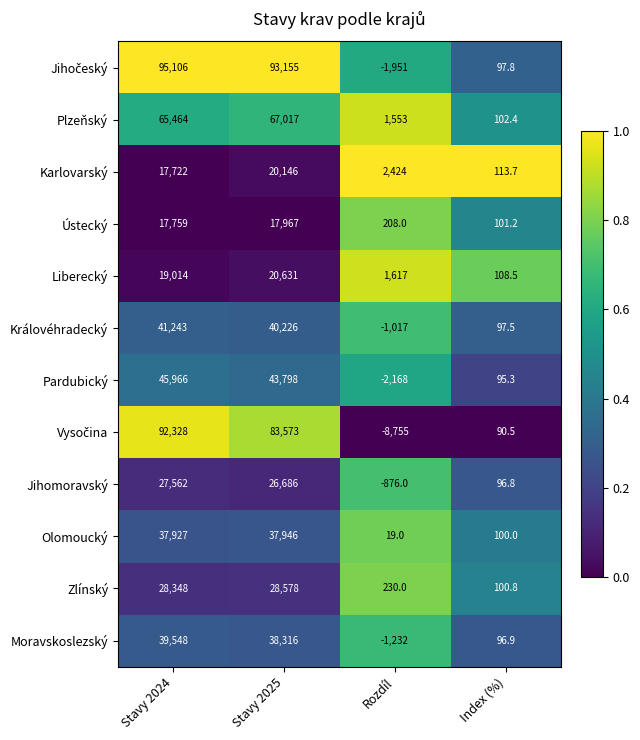

Rank the categories by Pardubický value from lowest to highest.

Rozdíl, Index (%), Stavy 2025, Stavy 2024